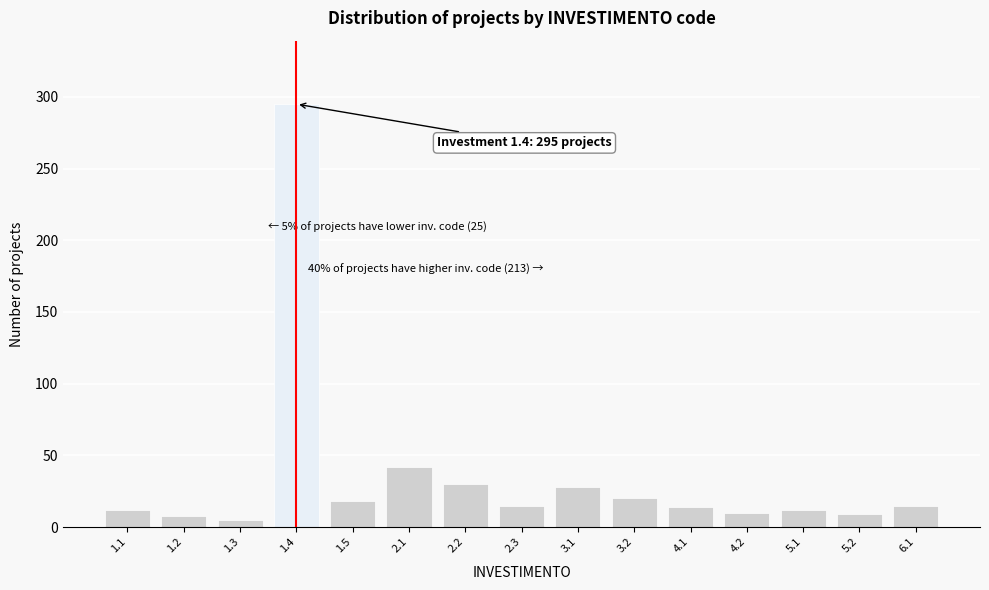

Between 4.2 and 3.2, which is larger?

3.2